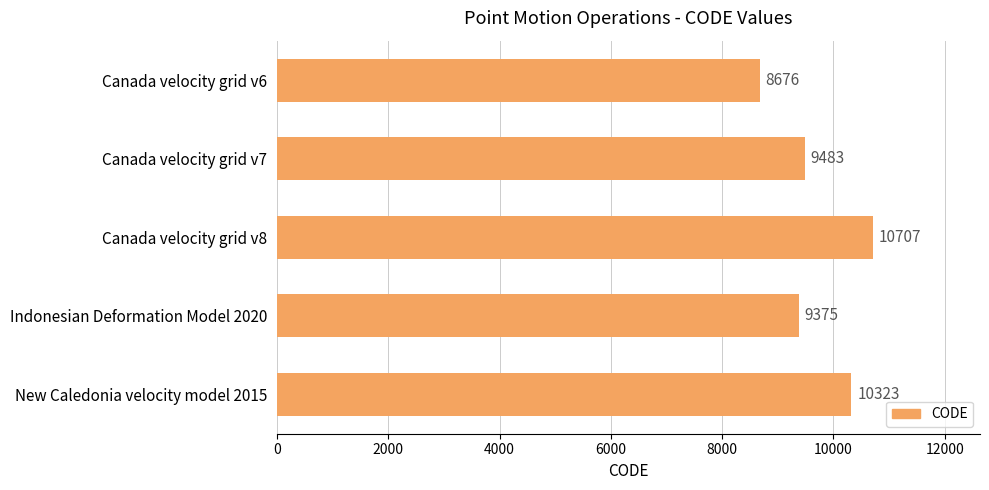

What is the label of the 4th bar from the top?

Indonesian Deformation Model 2020